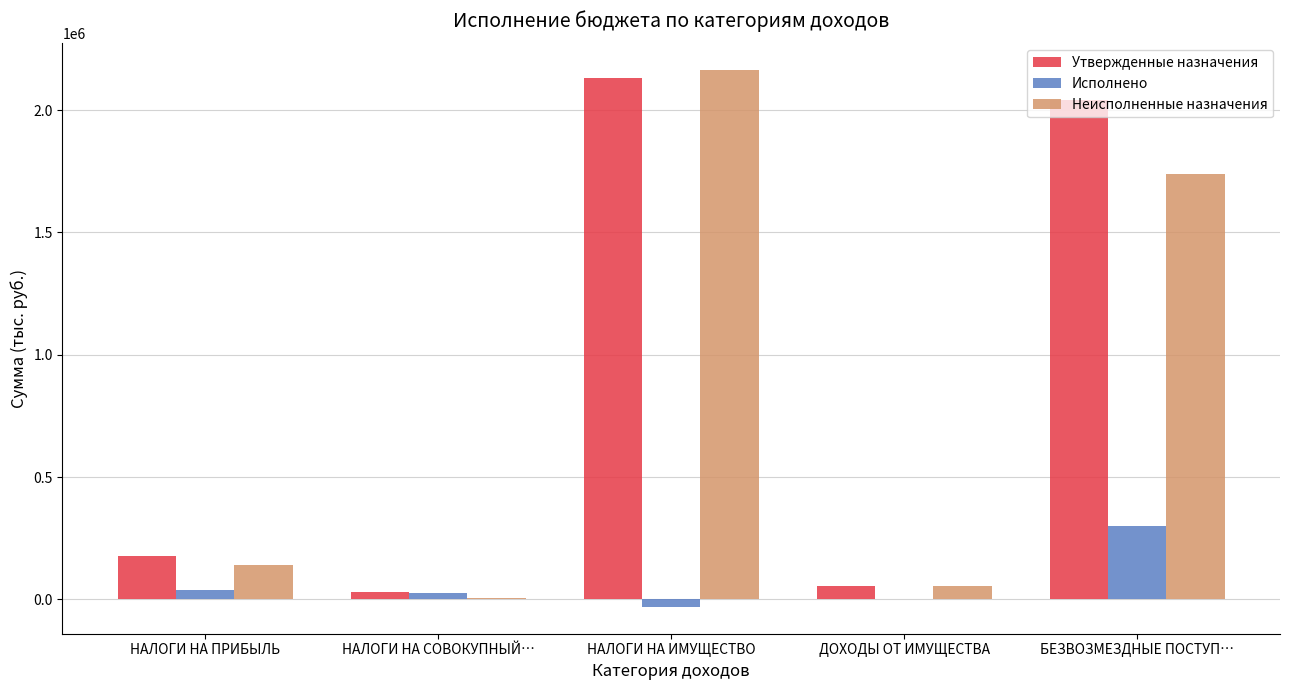

What are all the series names shown in the legend?

Утвержденные назначения, Исполнено, Неисполненные назначения